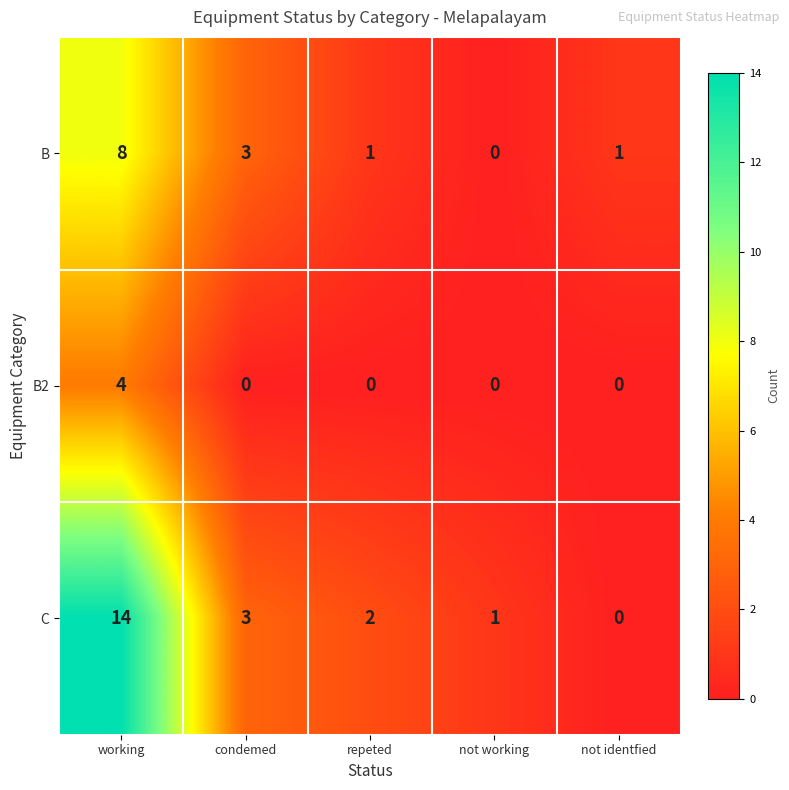

At which category does the chart reach its peak across all series?

working